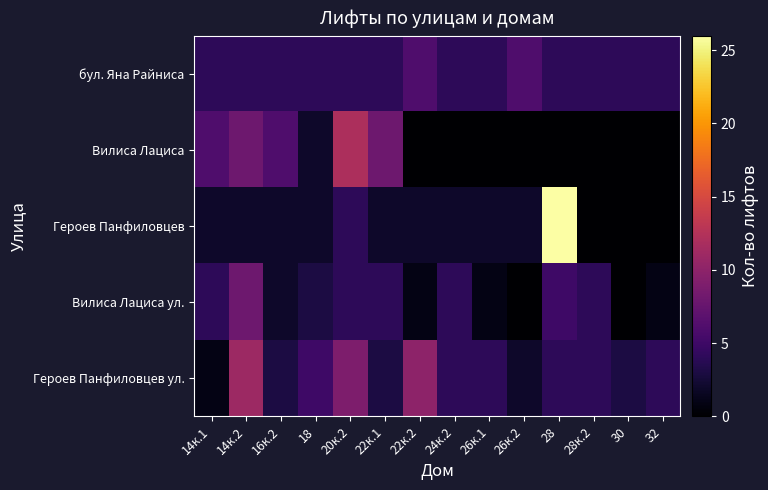

Which has a higher value, 32 or 20к.2?

32